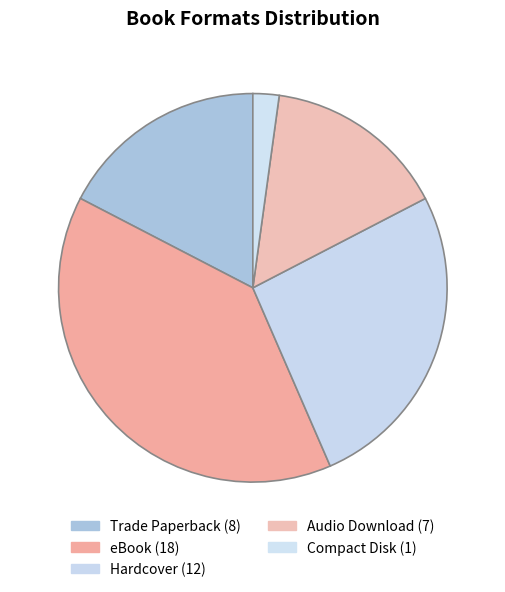

What is the change in value from Trade Paperback to Audio Download?

-1